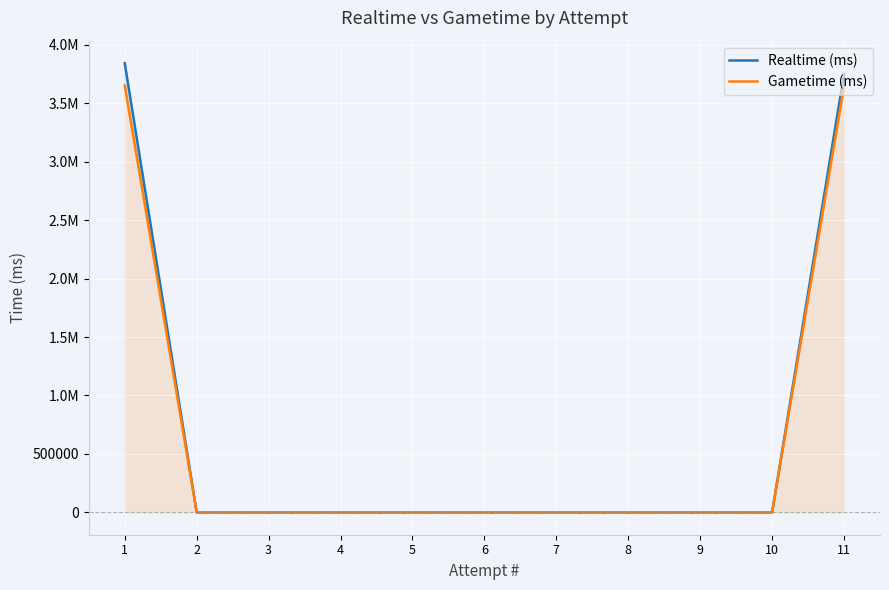

True or false: Gametime (ms) and Realtime (ms) intersect in this chart.

False